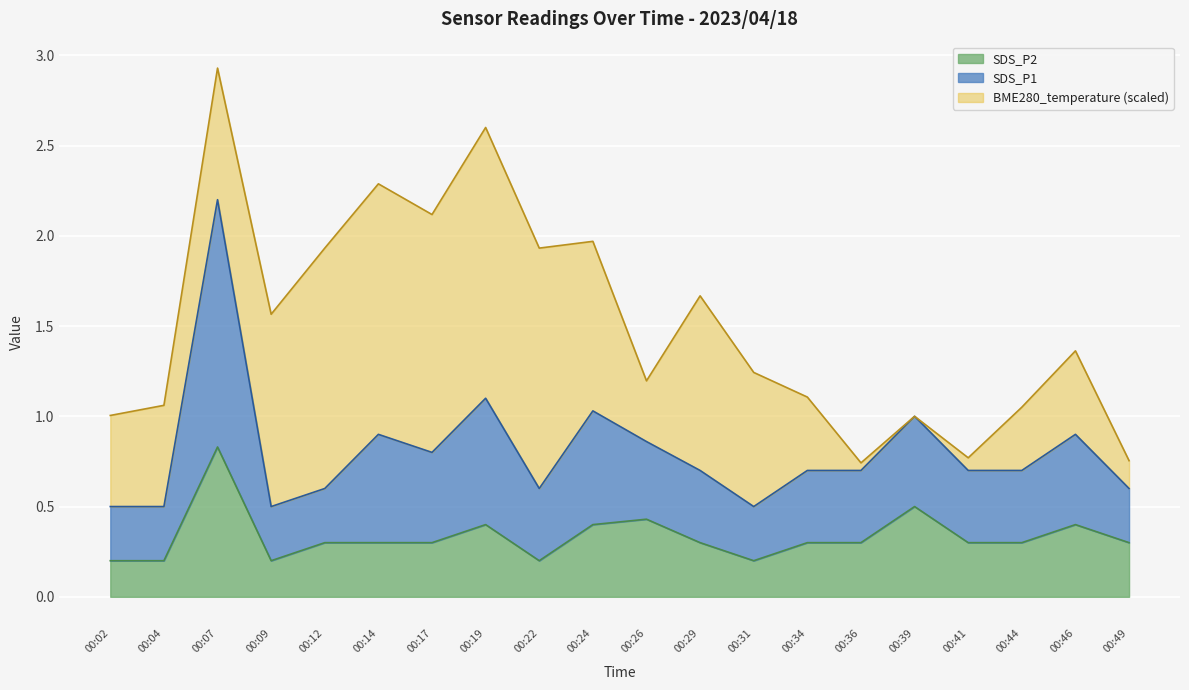

What is the maximum value for SDS_P2?

0.8